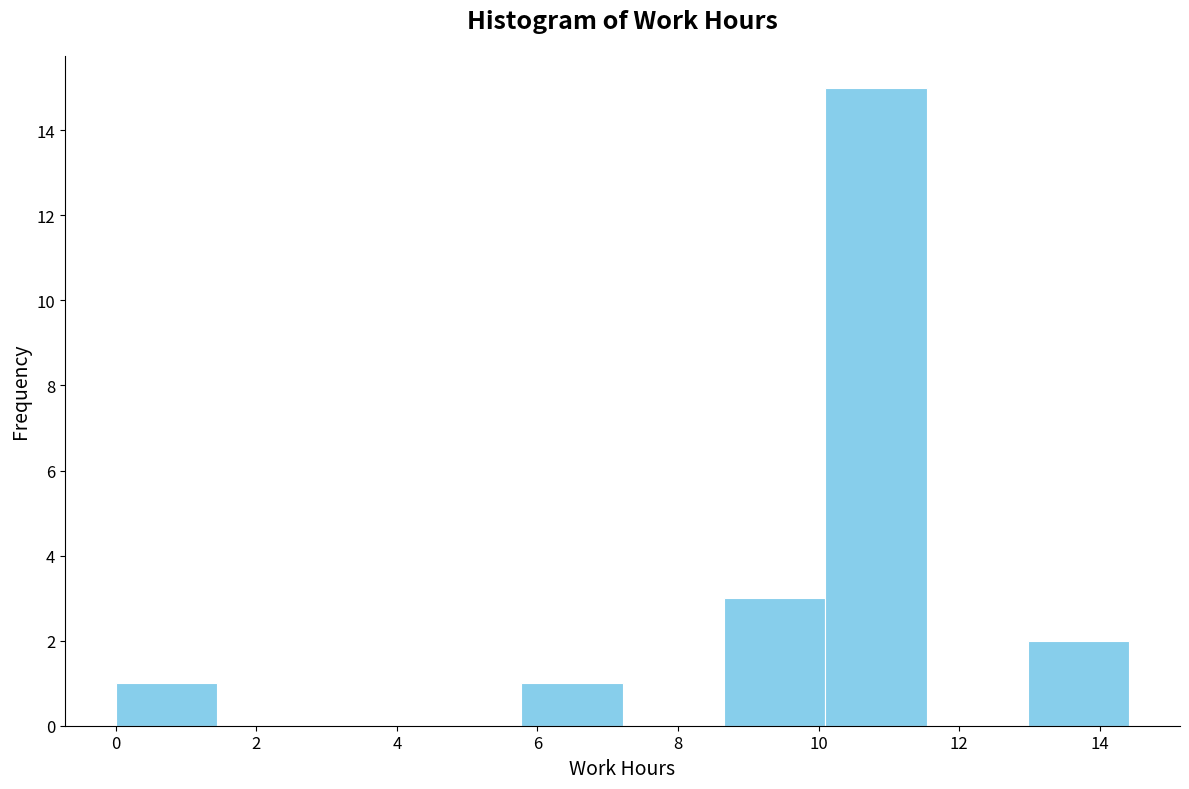

Reading left to right, list every bar in this chart as the range it spans on the x-axis followed by its height. Neither the bar edges nor the heights are printed on the chart, so give them approximately, as read against the axes.

0.0 to 1.4: 1
1.4 to 2.8: 0
2.8 to 4.4: 0
4.4 to 5.8: 0
5.8 to 7.2: 1
7.2 to 8.6: 0
8.6 to 10.0: 3
10.0 to 11.6: 15
11.6 to 13.0: 0
13.0 to 14.4: 2